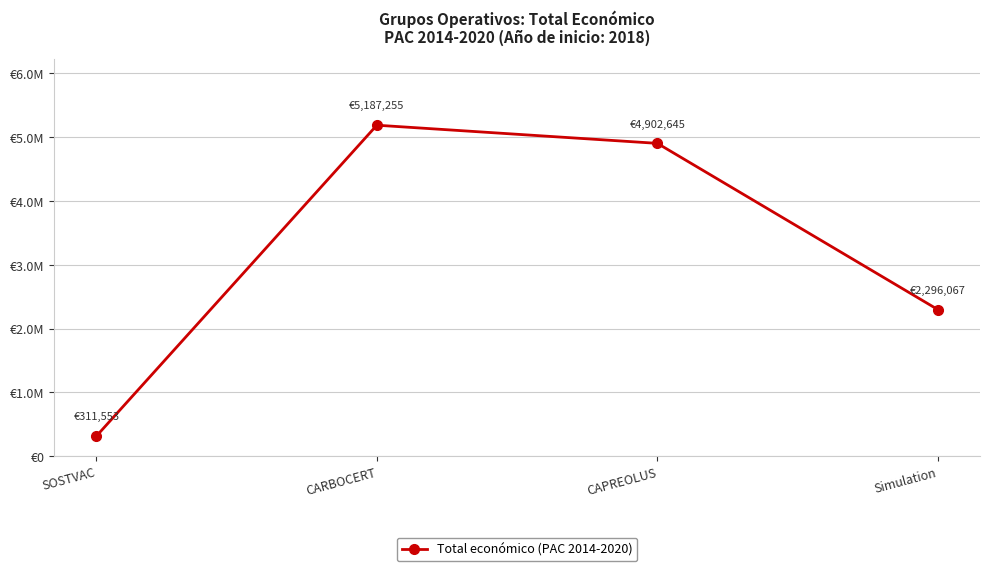

Read the value at CARBOCERT.

5187255